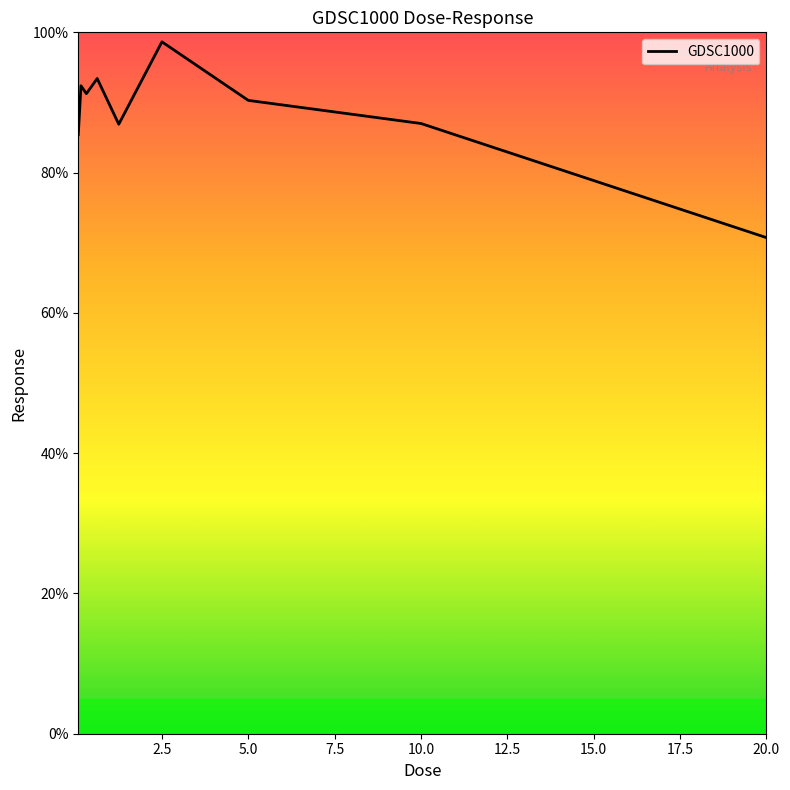

Is this an area chart (filled region under the line)?

No